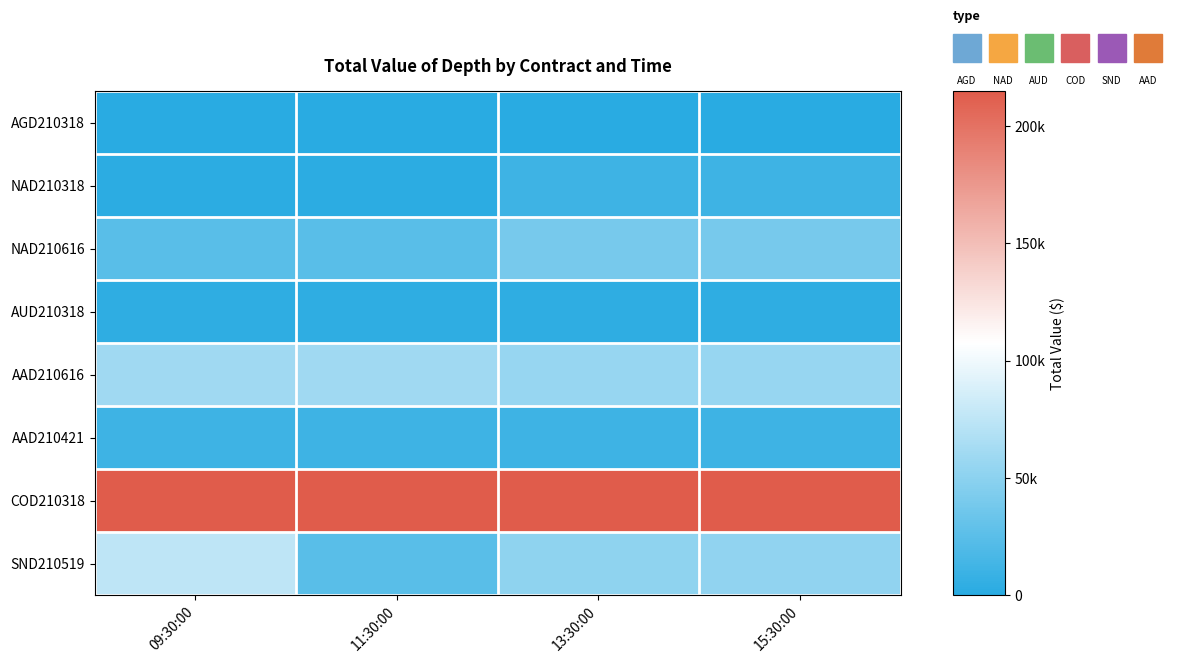

Reading right to left, what are all the values shown in this chart?

AGD210318: 15:30:00=52.1	13:30:00=26.1	11:30:00=51.9	09:30:00=51.9
NAD210318: 15:30:00=11112.5	13:30:00=11112.5	11:30:00=2260.0	09:30:00=2260.0
NAD210616: 15:30:00=40207.5	13:30:00=40170.0	11:30:00=24560.0	09:30:00=24560.0
AUD210318: 15:30:00=3463.6	13:30:00=3465.8	11:30:00=3467.9	09:30:00=3463.2
AAD210616: 15:30:00=55677.5	13:30:00=55717.5	11:30:00=60166.5	09:30:00=60166.5
AAD210421: 15:30:00=11100.0	13:30:00=11100.0	11:30:00=11100.0	09:30:00=11100.0
COD210318: 15:30:00=215000.0	13:30:00=215000.0	11:30:00=215000.0	09:30:00=215000.0
SND210519: 15:30:00=52175.0	13:30:00=51930.0	11:30:00=25085.0	09:30:00=75355.0